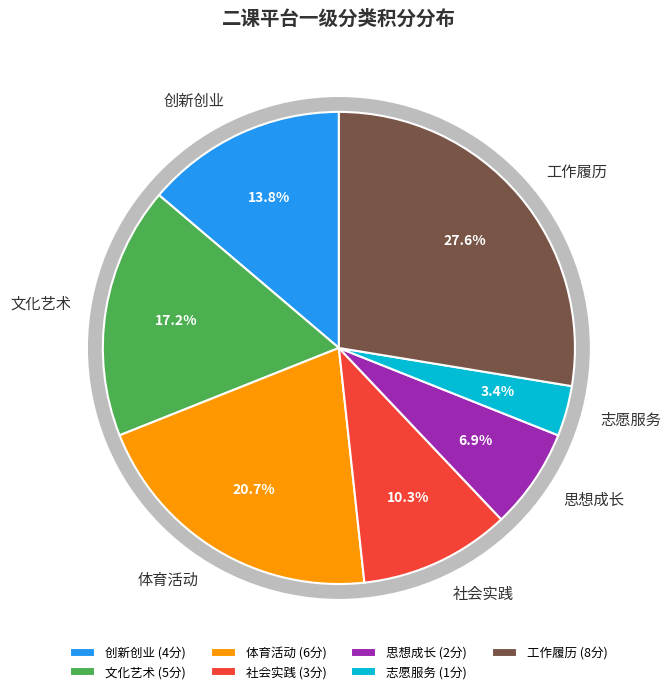

Which slice is the largest?

工作履历